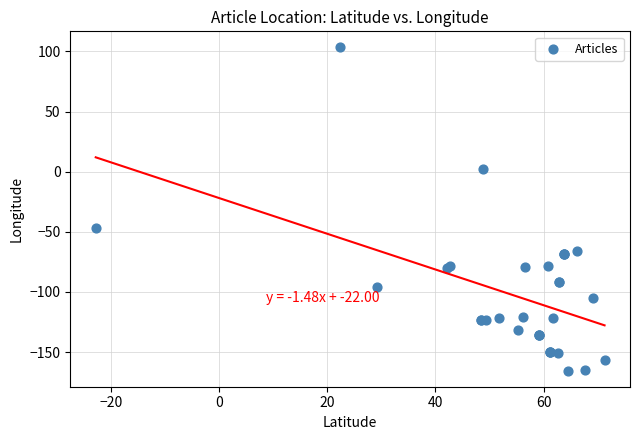

What Y value in the scatter plot is closest to -31?

-47.1